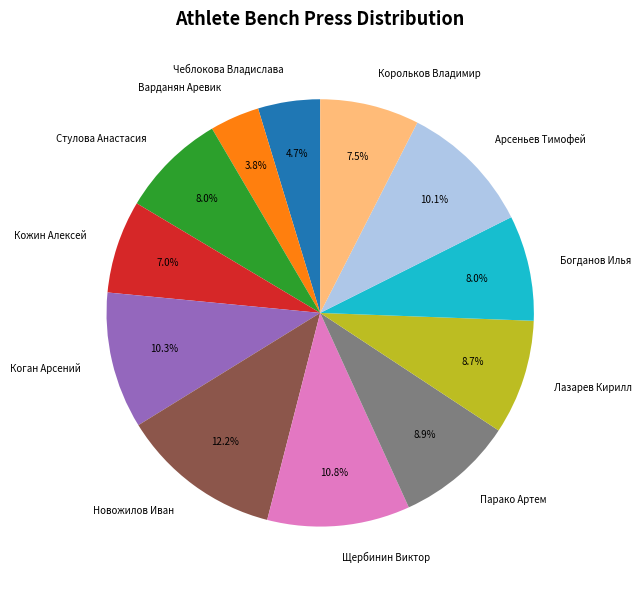

Is the sum of Коган Арсений and Кожин Алексей greater than half?

No